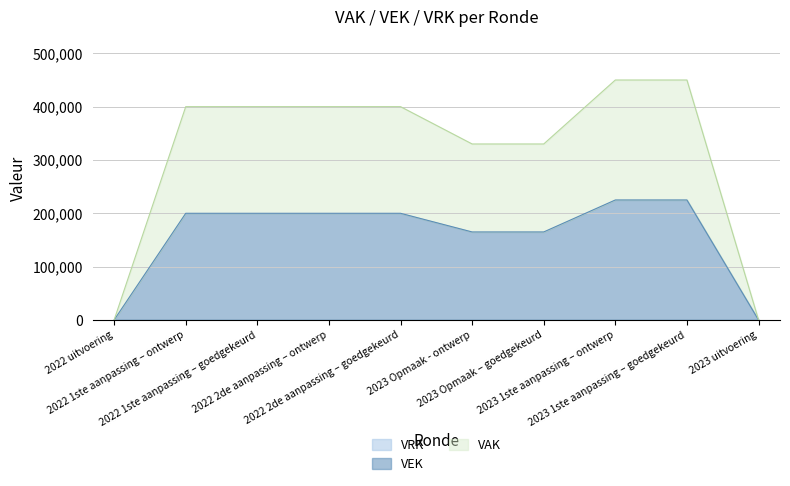

How many VAK values are between 330000 and 400000?

6